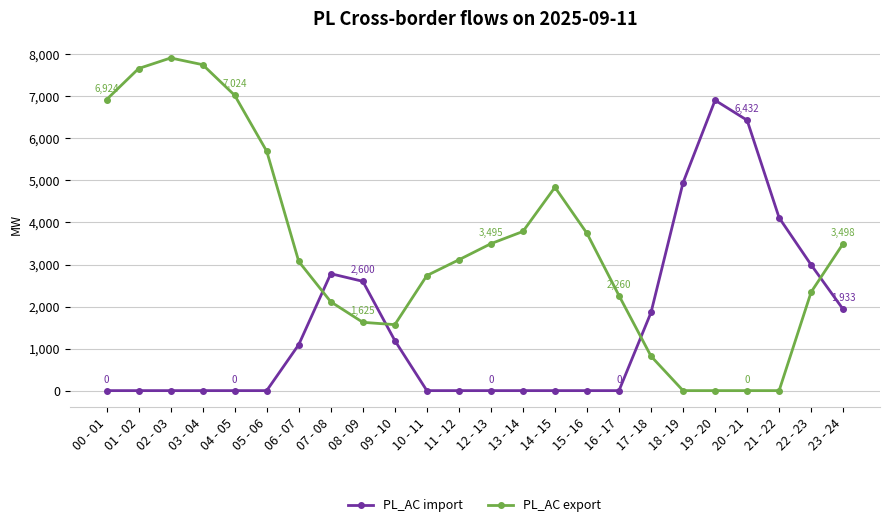

Where do PL_AC import and PL_AC export first cross each other?

06 - 07 and 07 - 08